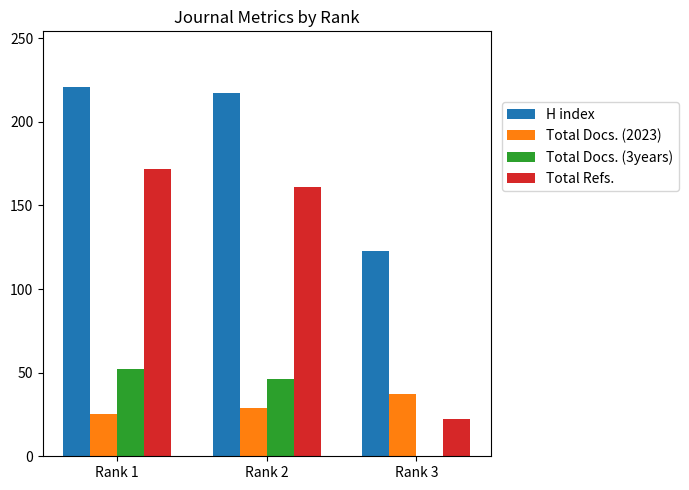

Reading left to right, list all the values displayed in this chart.

H index: Rank 1=221	Rank 2=217	Rank 3=123
Total Docs. (2023): Rank 1=25	Rank 2=29	Rank 3=37
Total Docs. (3years): Rank 1=52	Rank 2=46	Rank 3=0
Total Refs.: Rank 1=172	Rank 2=161	Rank 3=22